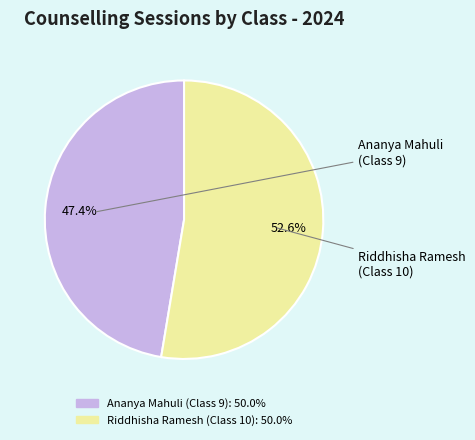

What percentage is NOT represented by Riddhisha Ramesh (Class 10)?

47.4%